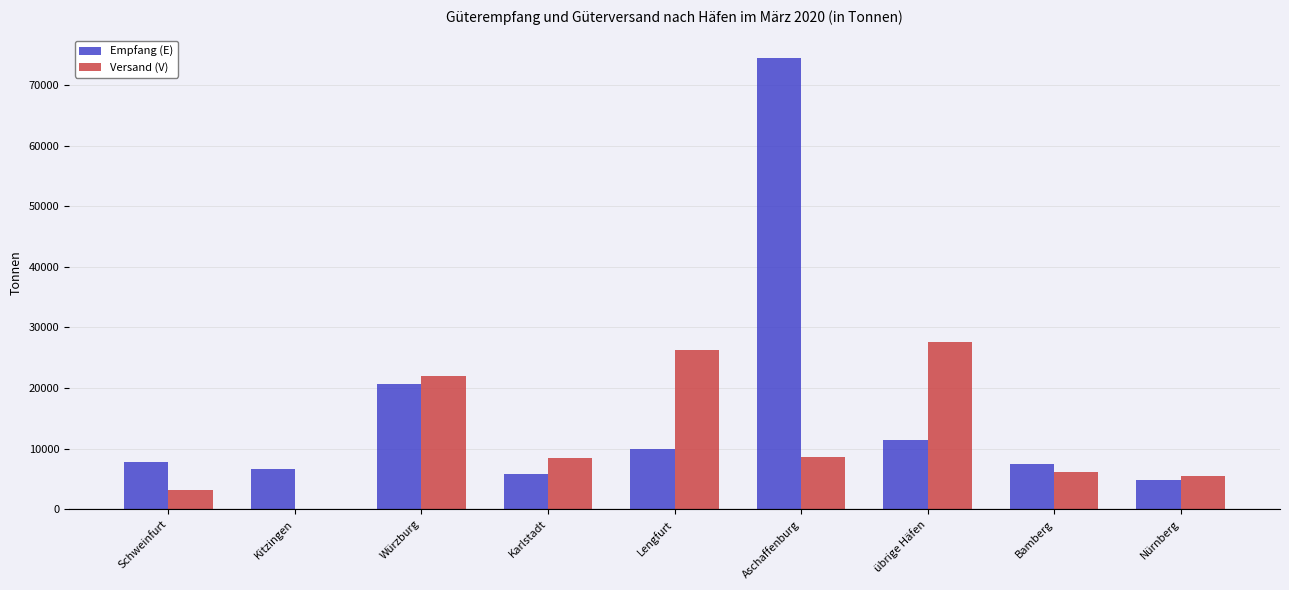

What is the sum of the Versand (V) values at Bamberg and Kitzingen?

6123